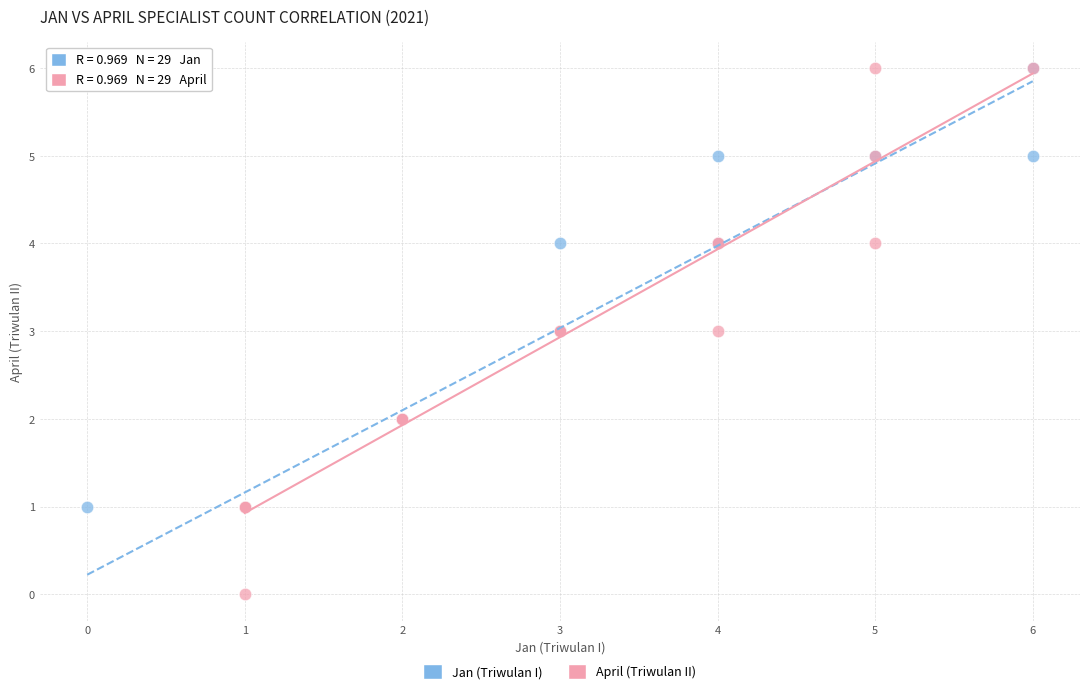

Which series has the widest spread of Y values?

April (Triwulan II)